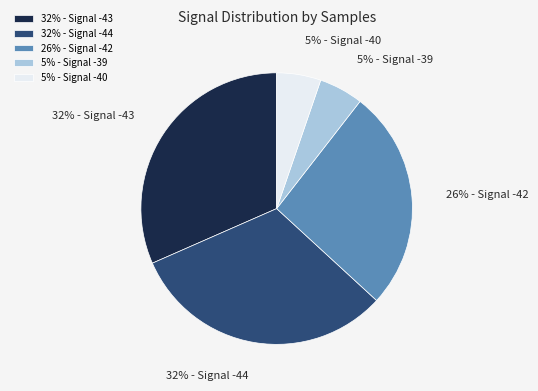

Does 26% - Signal -42 represent more than half of the total?

No